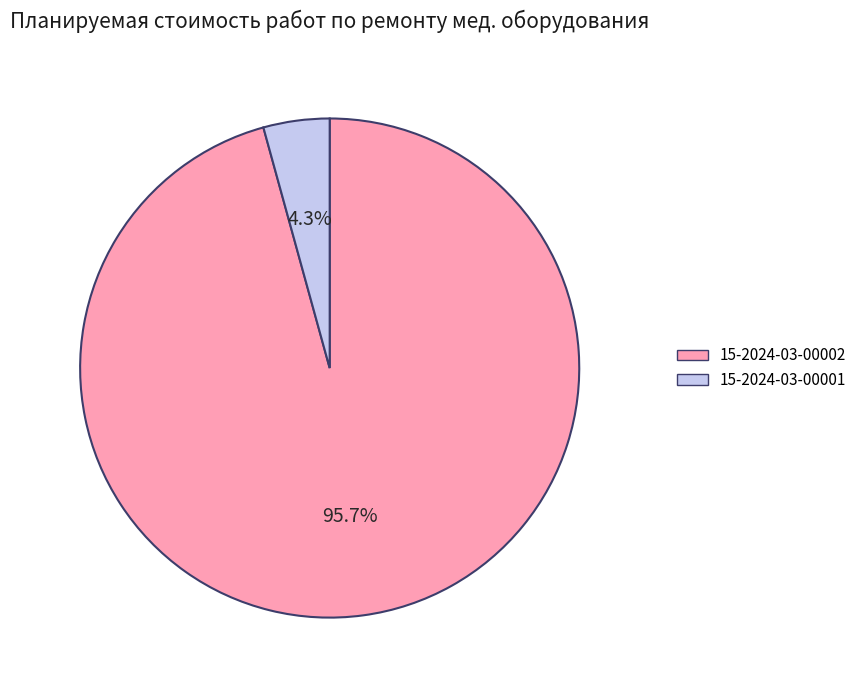

What is the smallest slice in the pie chart?

15-2024-03-00001